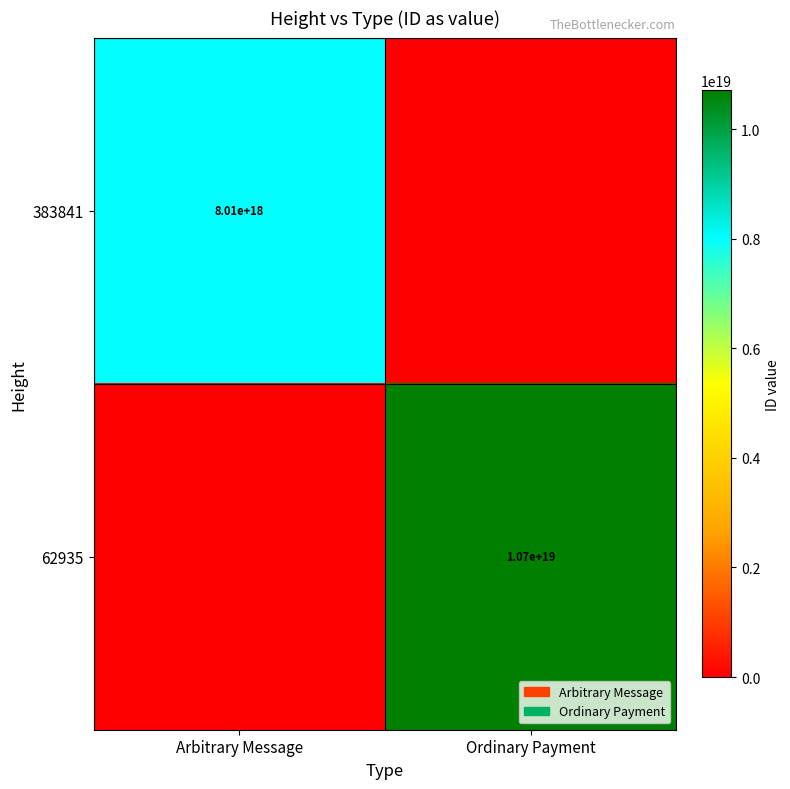

Is the value of 62935 at Ordinary Payment greater than the value of 383841 at Arbitrary Message?

Yes